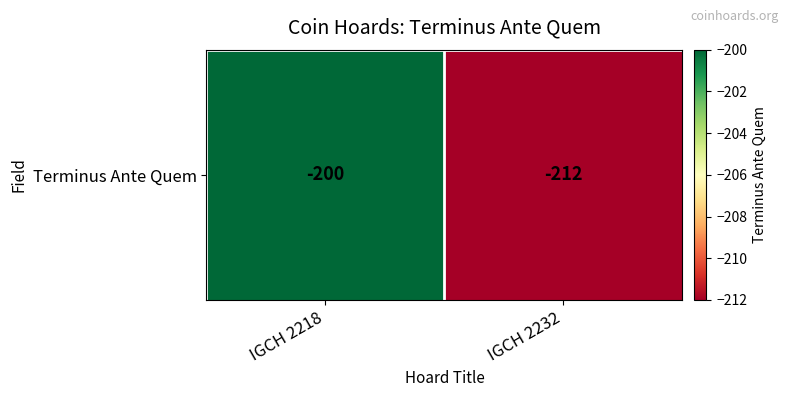

Rank the categories by value from highest to lowest.

IGCH 2218, IGCH 2232